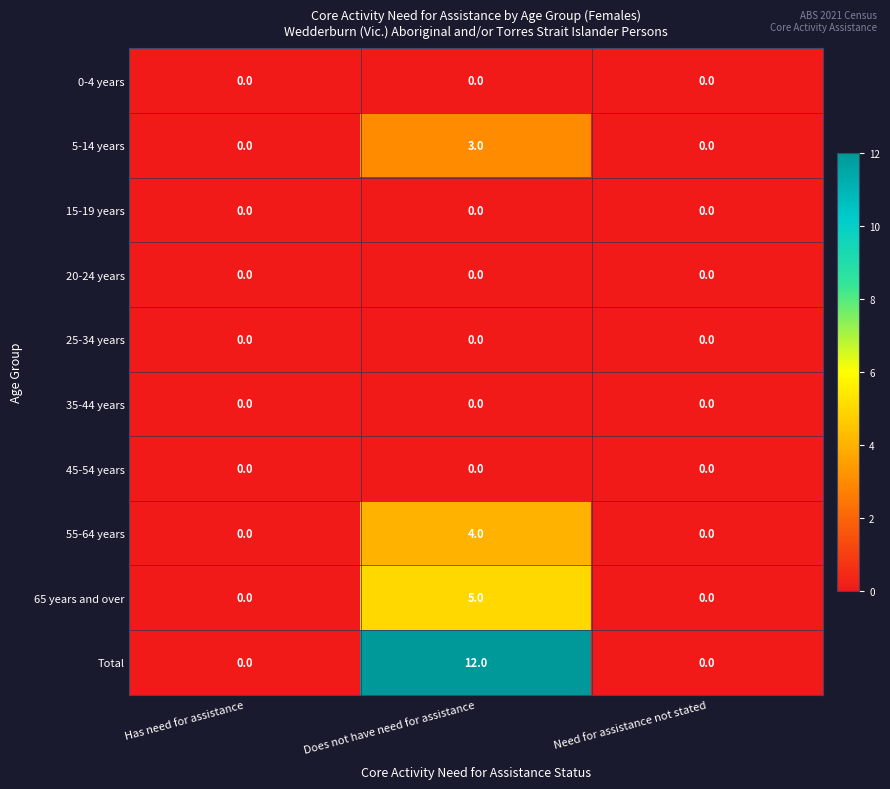

What is the sum of the Total values at Does not have need for assistance and Has need for assistance?

12